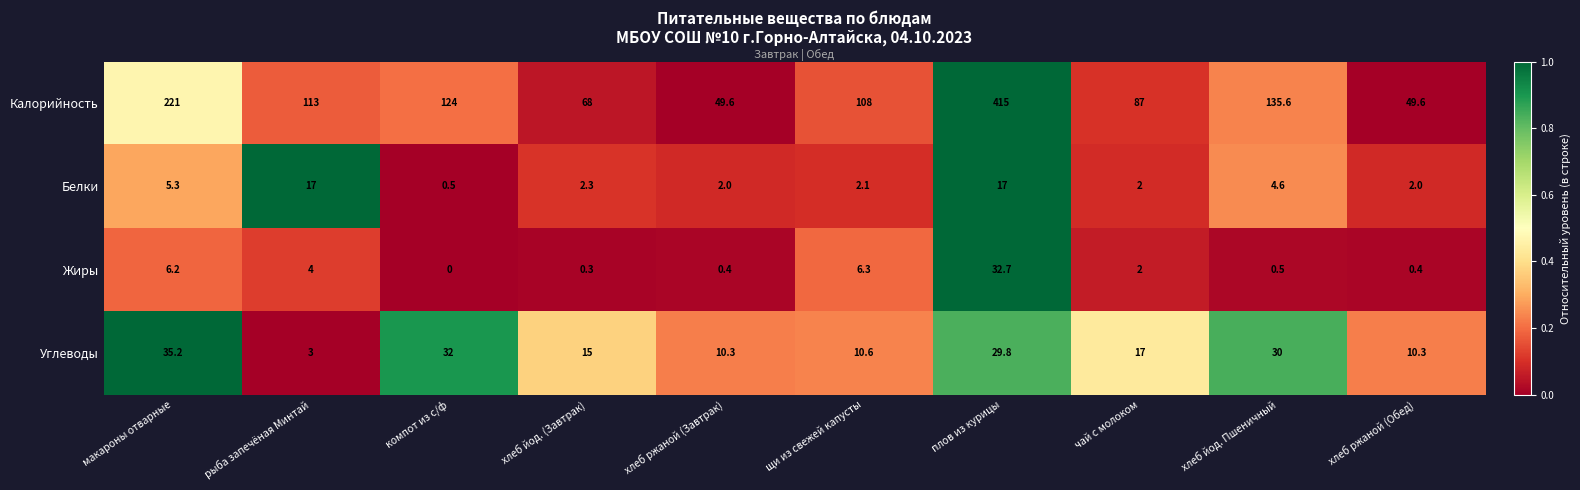

The value of Калорийность at чай с молоком is 87.0. True or false?

True